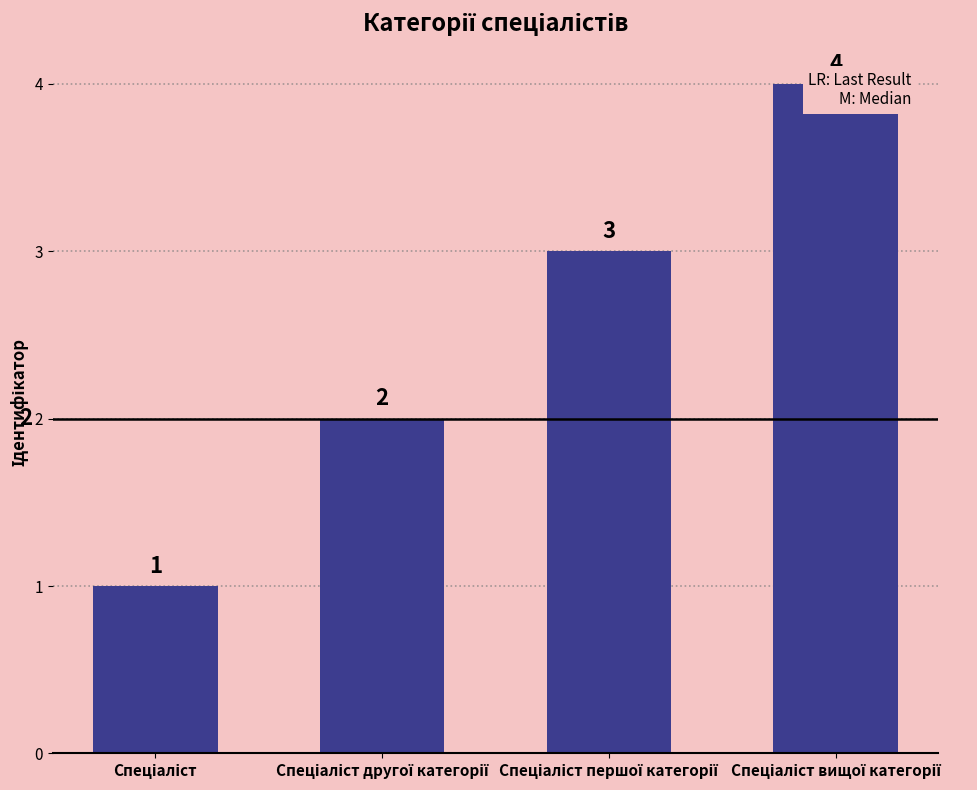

At which label does the data first exceed 3?

Спеціаліст вищої категорії